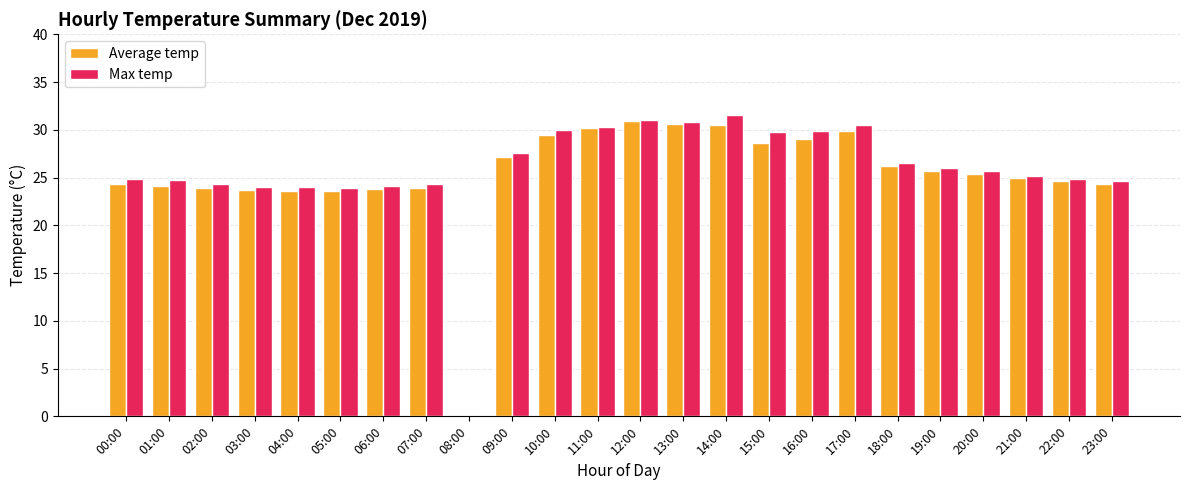

What is the greatest value displayed?

31.5